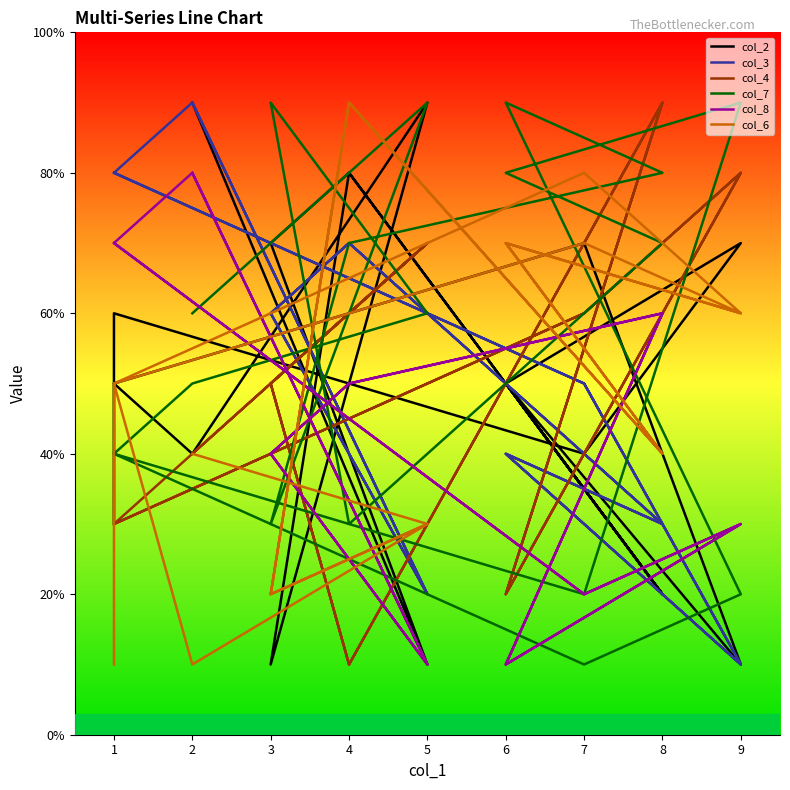

How many times do col_3 and col_8 cross each other?

8